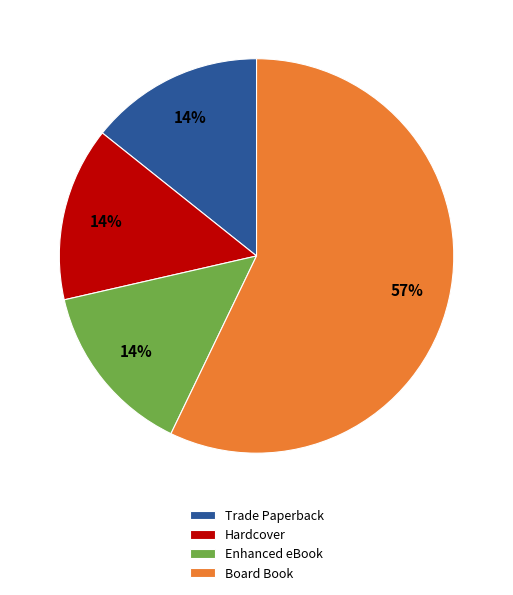

How many slices are in this pie chart?

4